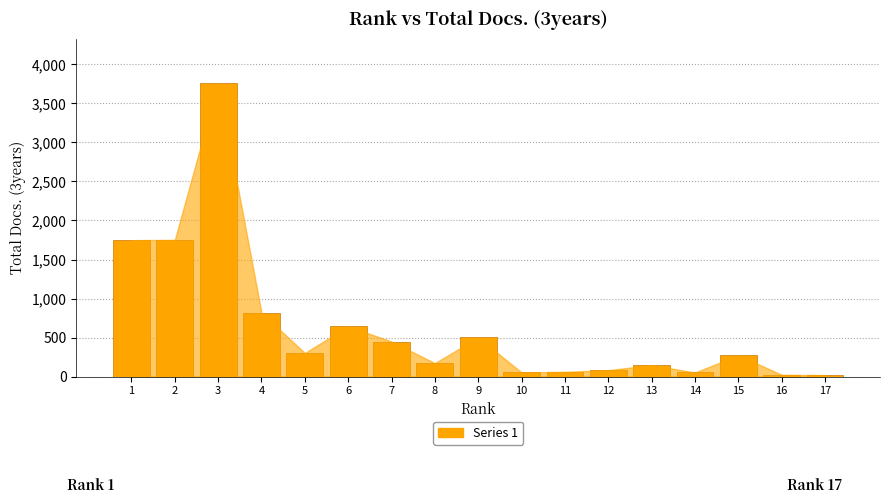

What is the value of the 12th bar from the left?

82